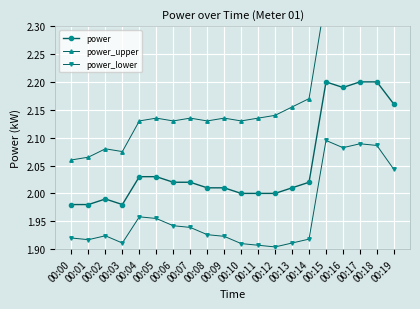

True or false: power_lower and power intersect in this chart.

False